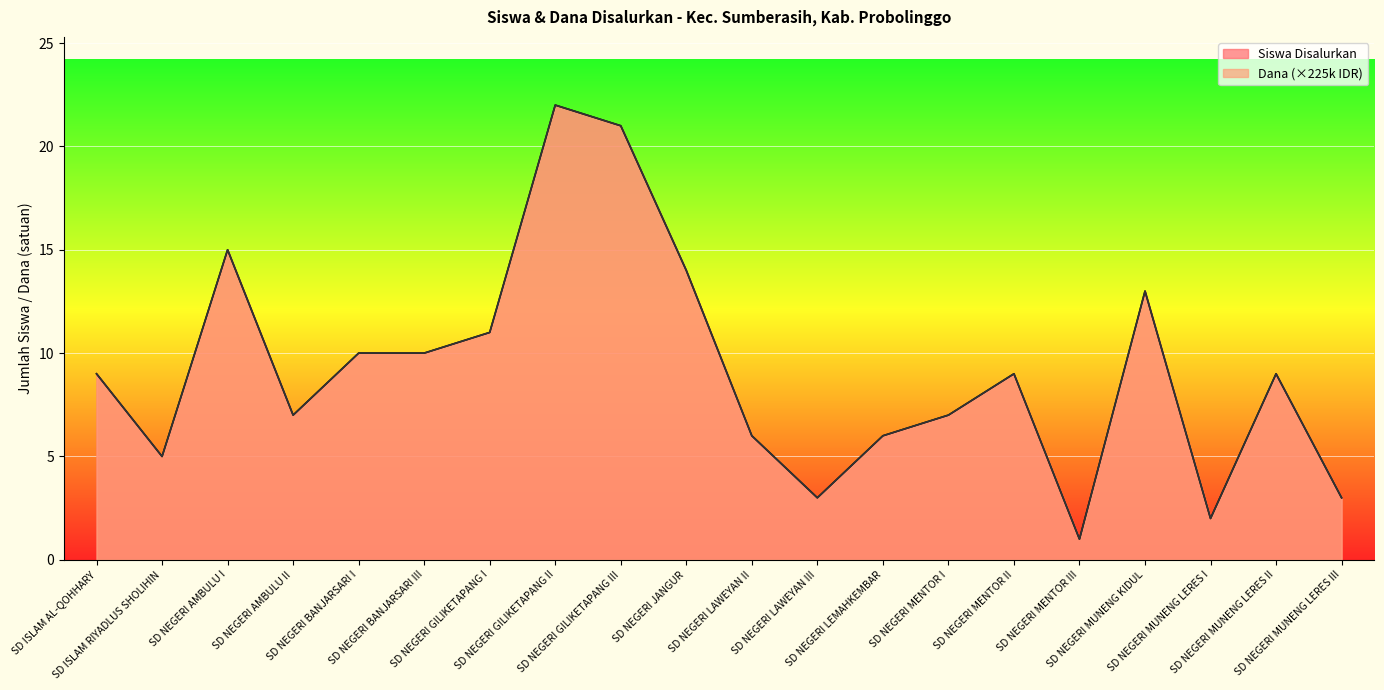

List the series in order of their peak value, highest first.

Siswa Disalurkan, Dana Disalurkan